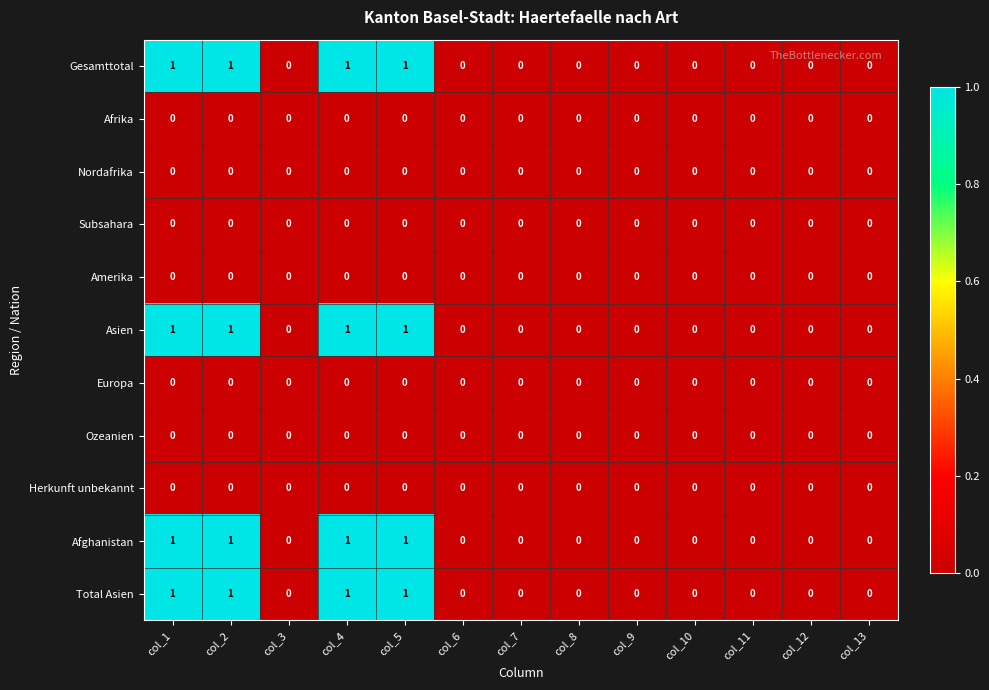

True or false: Amerika has a value of 0 at col_4.

True